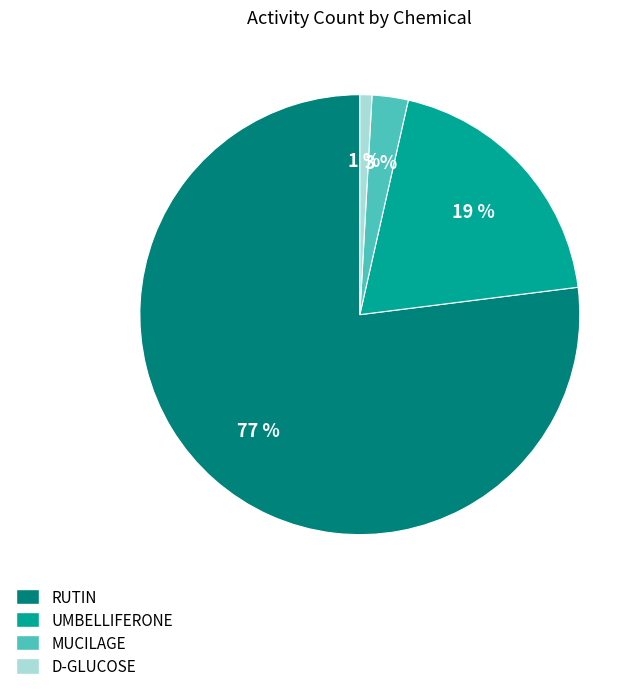

Rank the categories by value from lowest to highest.

D-GLUCOSE, MUCILAGE, UMBELLIFERONE, RUTIN